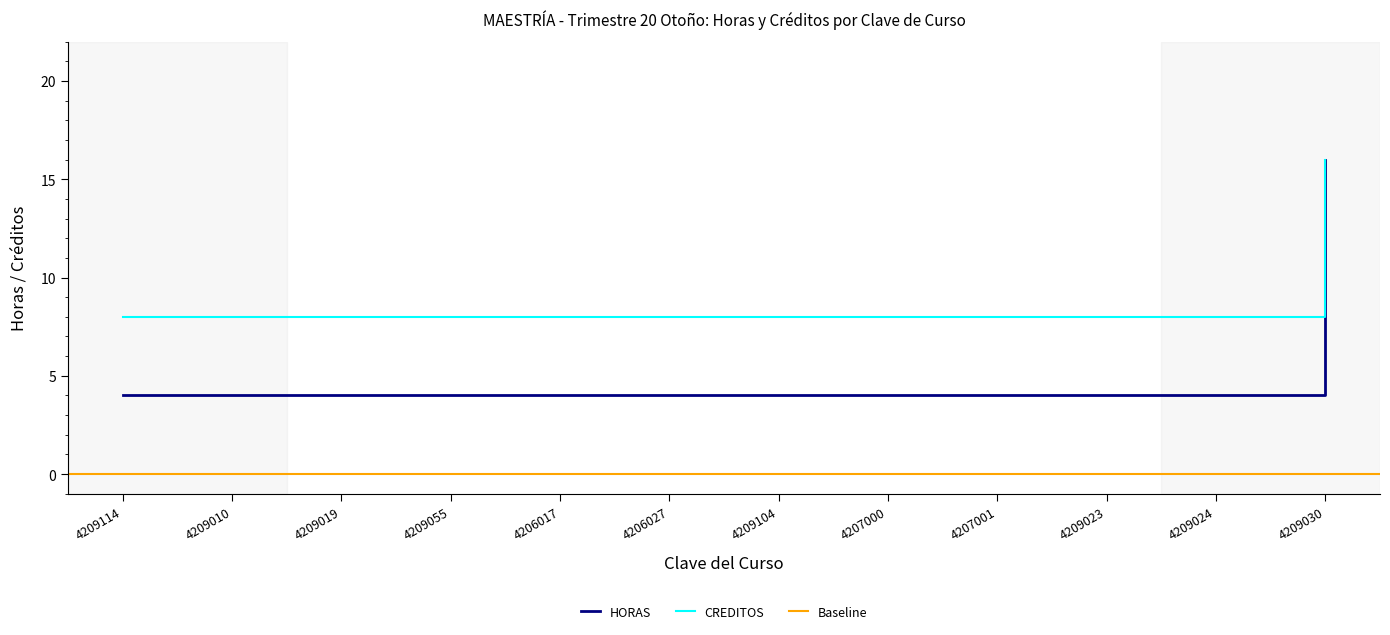

Rank the categories by CREDITOS value from highest to lowest.

4209030, 4209114, 4209010, 4209019, 4209055, 4206017, 4206027, 4209104, 4207000, 4207001, 4209023, 4209024